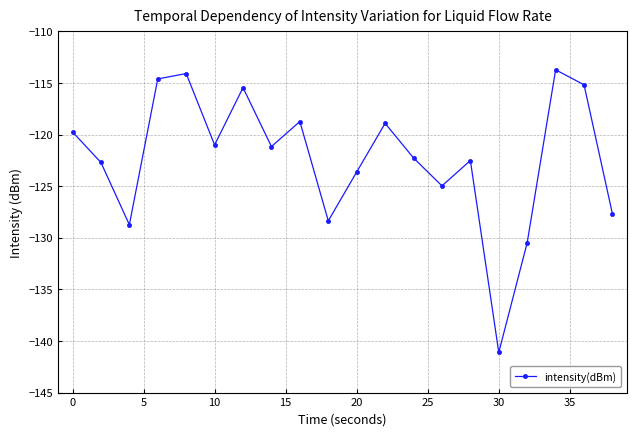

True or false: the data has more than 2 interior local peaks.

True